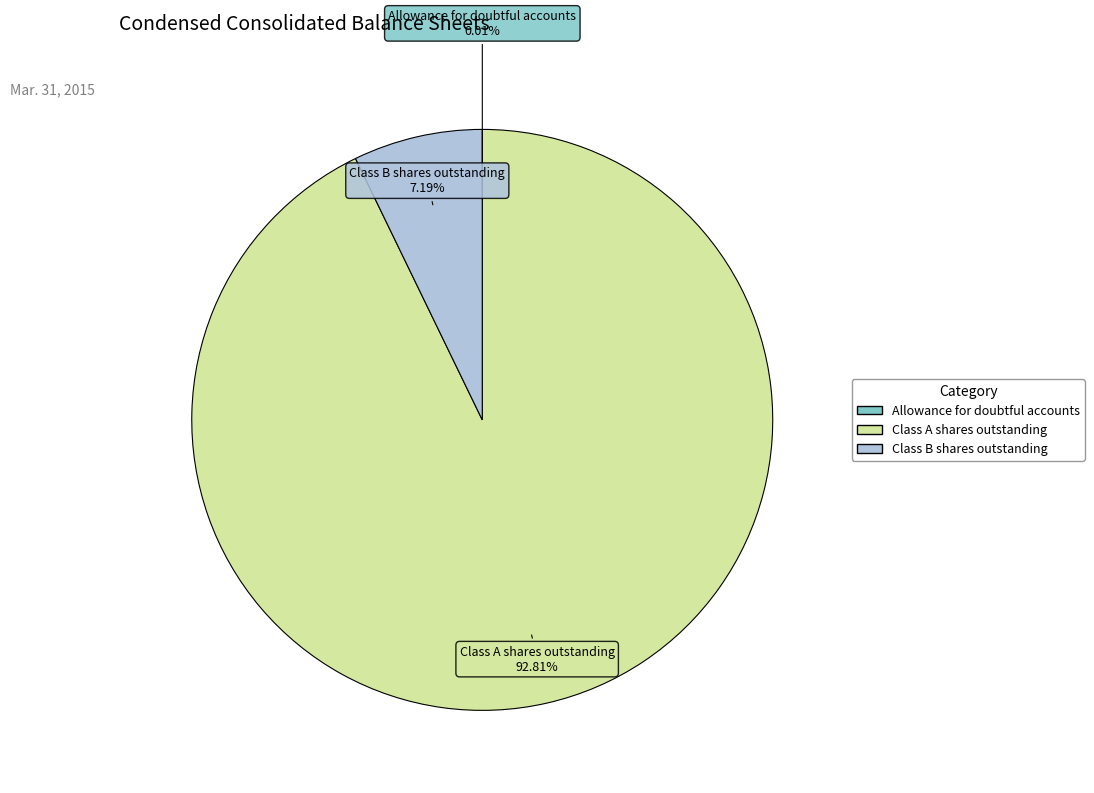

Is there any slice that represents more than half of the pie?

Yes